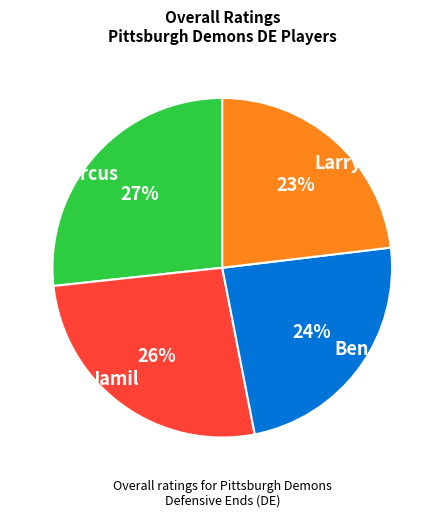

Is Marcus the majority of the pie?

No